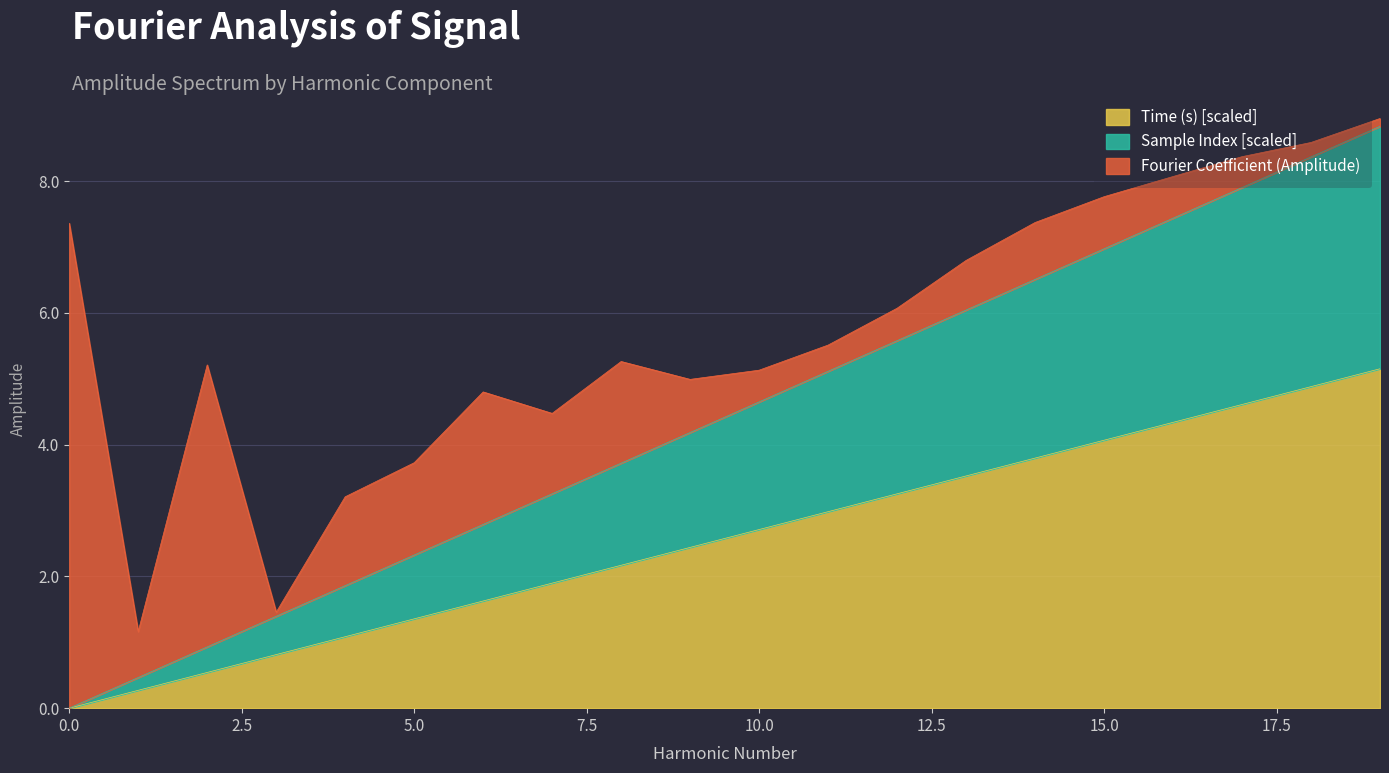

What is the total value across all series at 10.0?

5.1